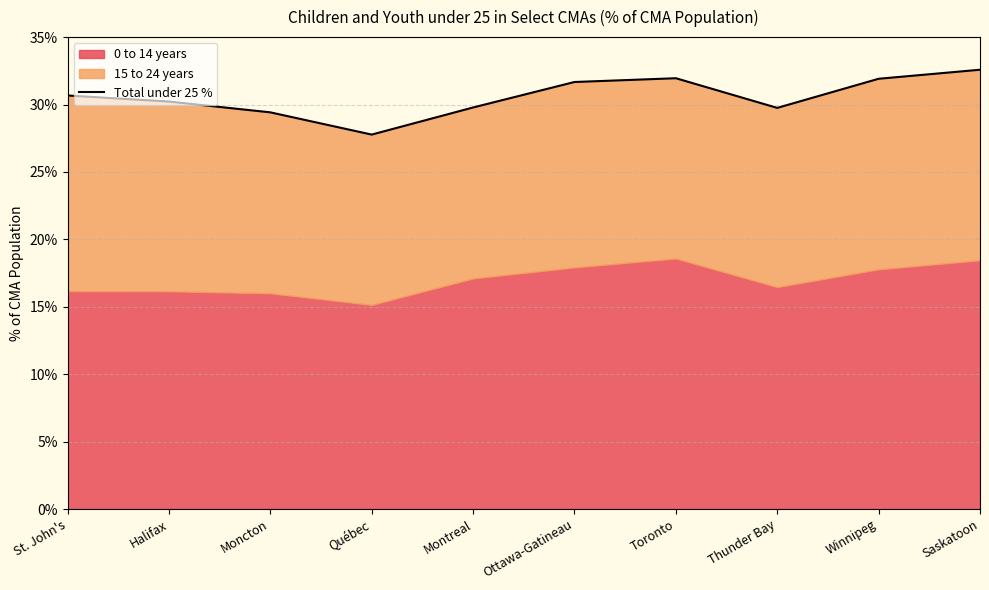

What is the change in value from St. John's to Winnipeg?

+1.2